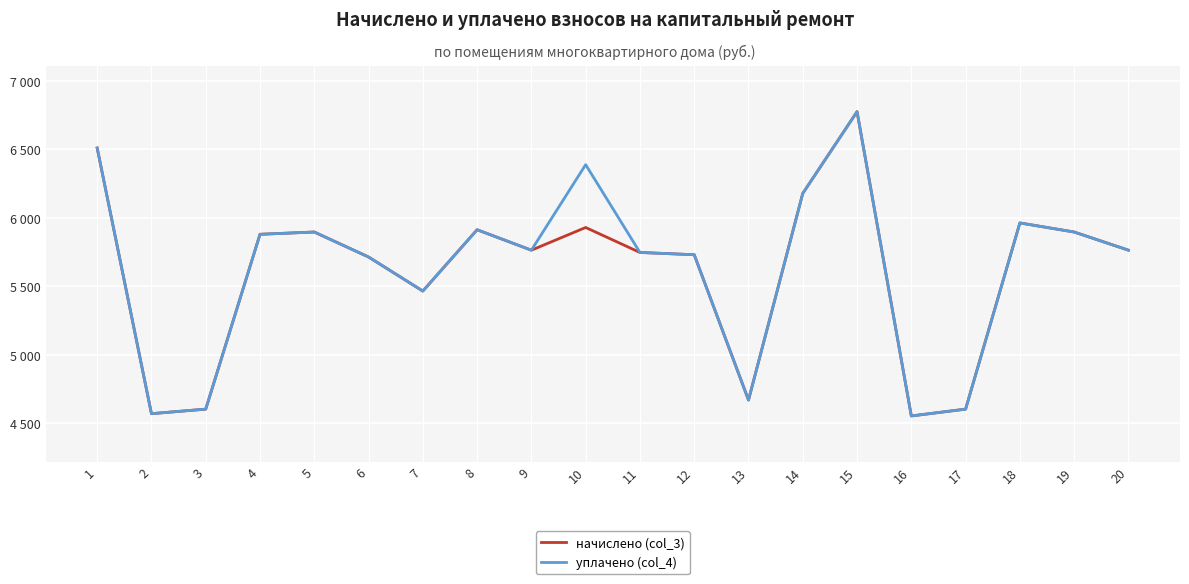

Reading left to right, what are all the values shown in this chart?

начислено (col_3): 1=6508.1	2=4570.6	3=4603.7	4=5878.8	5=5895.4	6=5713.2	7=5464.8	8=5911.9	9=5762.9	10=5928.5	11=5746.3	12=5729.8	13=4669.9	14=6177.1	15=6773.0	16=4554.0	17=4603.7	18=5961.6	19=5895.4	20=5762.9
уплачено (col_4): 1=6508.1	2=4570.6	3=4603.7	4=5878.8	5=5895.4	6=5713.2	7=5464.8	8=5911.9	9=5762.9	10=6386.7	11=5746.3	12=5729.8	13=4669.9	14=6177.1	15=6773.0	16=4554.0	17=4603.7	18=5961.6	19=5895.4	20=5762.9